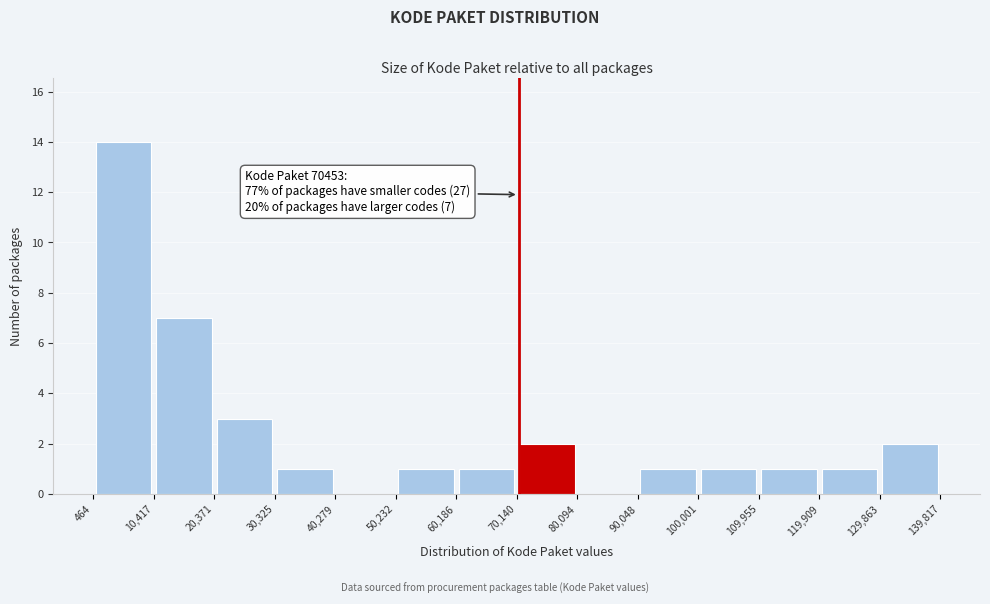

Over which range of the x-axis is the bar tallest?

464 to 10,417